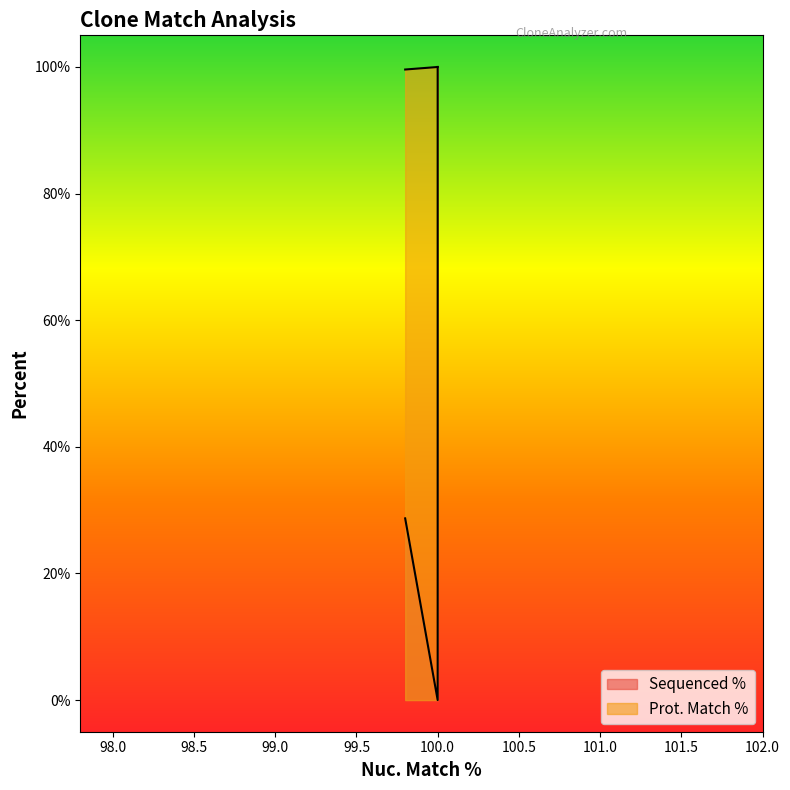

True or false: Prot. Match % has more than 1 points higher than both neighbors.

False